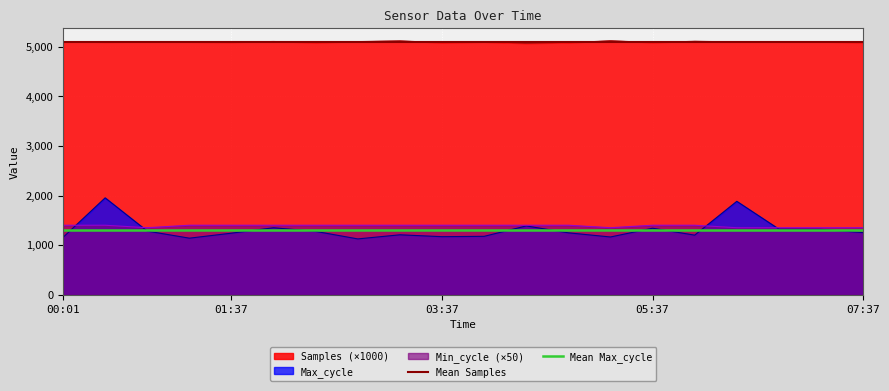

What is the smallest value displayed?

1124.0